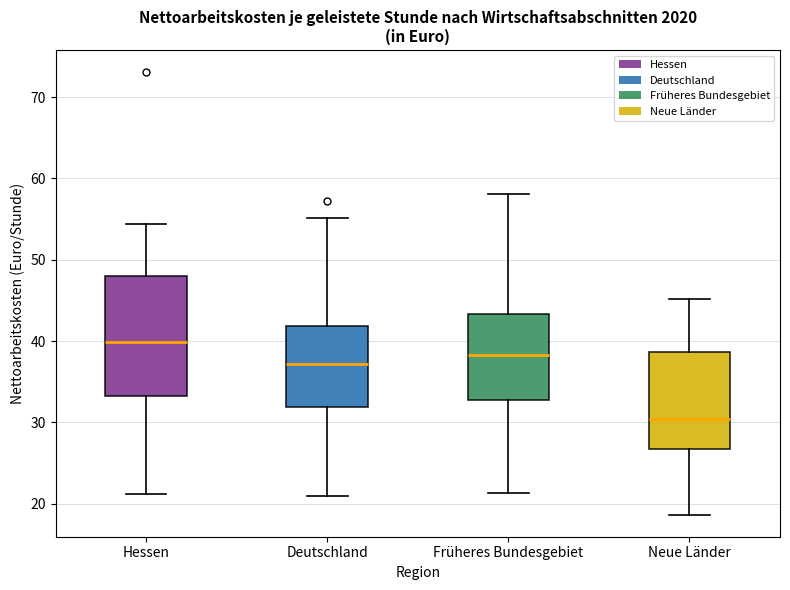

Which box is the tallest, from its lower edge to its upper edge?

Hessen